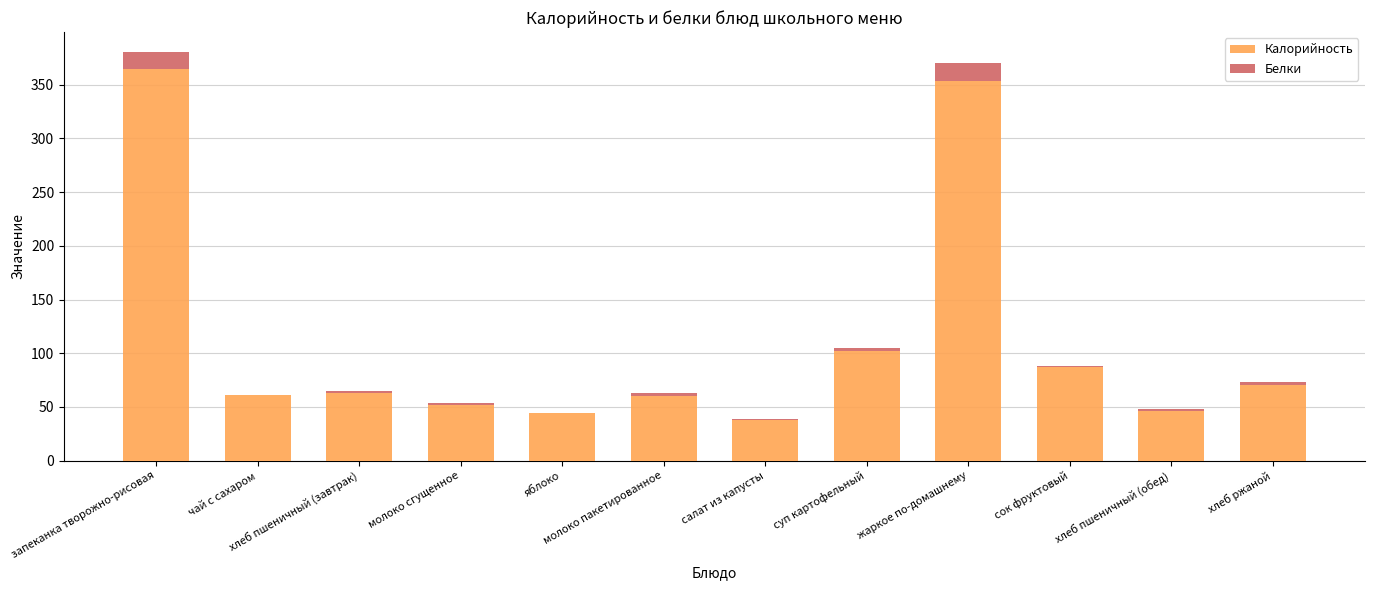

What is the maximum value for Калорийность?

365.0